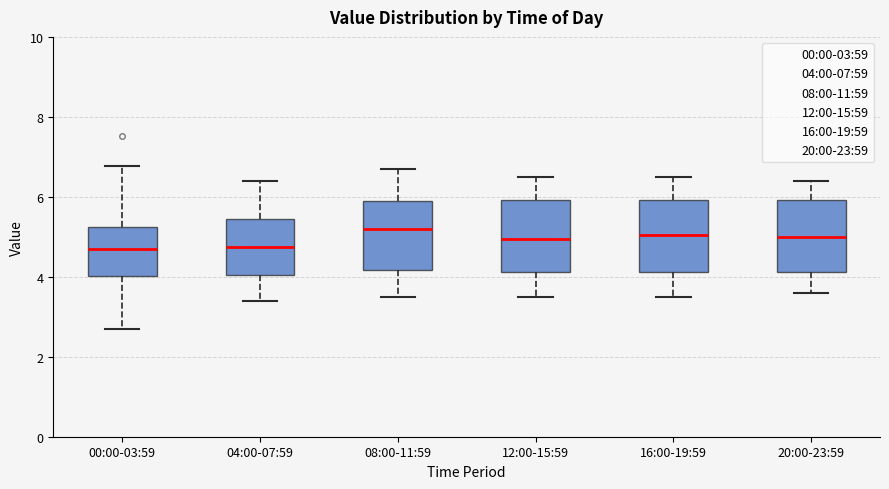

Where is the upper edge of the box for 04:00-07:59 on the y-axis? The values are not printed on the chart, so give them approximately, as read against the axis.

5.4